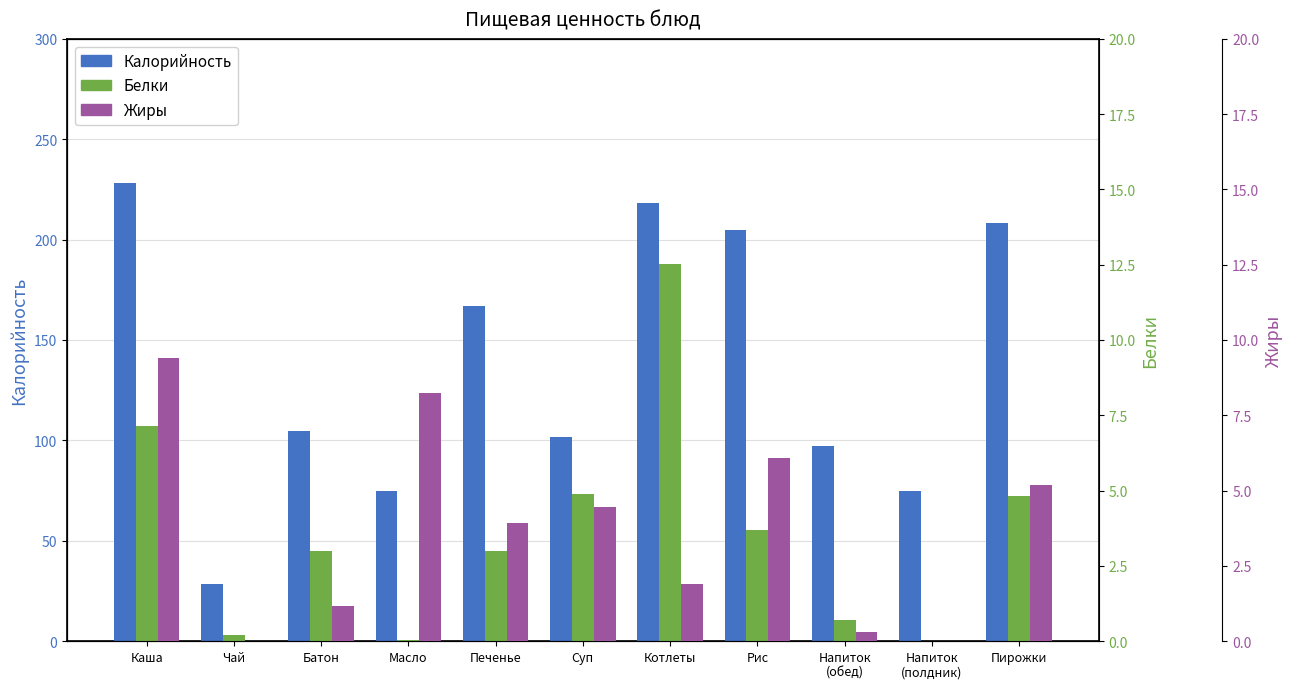

What is the label of the 6th bar from the left?

Суп